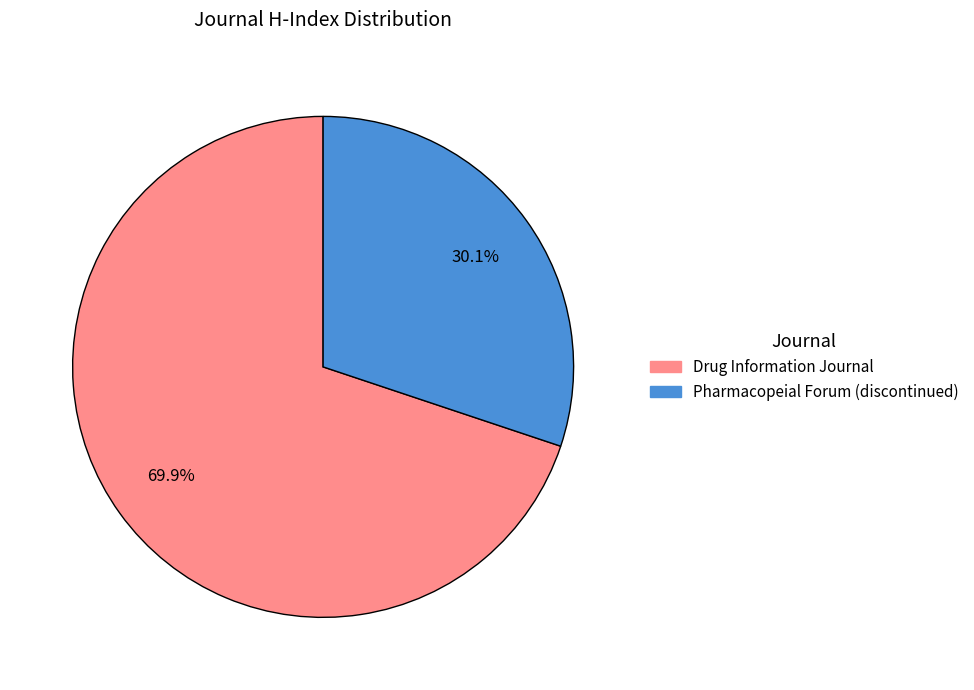

Is it true that Pharmacopeial Forum (discontinued) is 87% of the pie?

False